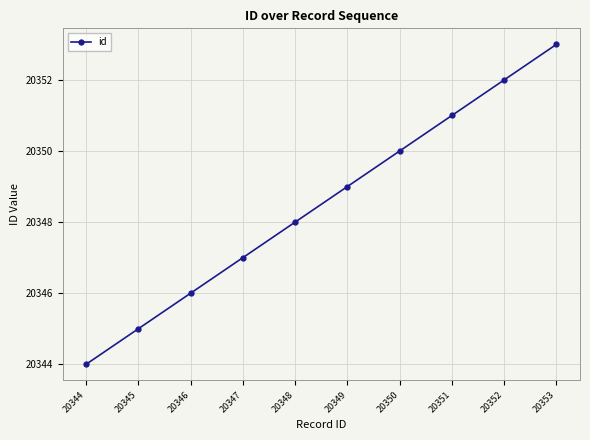

Which label corresponds to the largest value in the chart?

20353